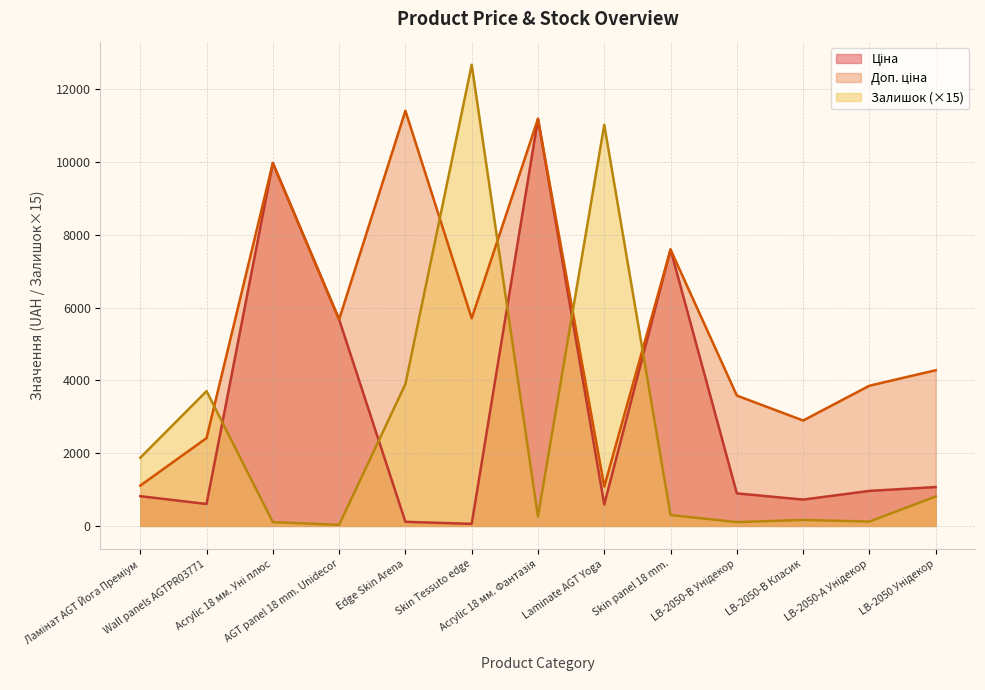

List the series in order of their peak value, lowest first.

Ціна, Доп. ціна, Залишок